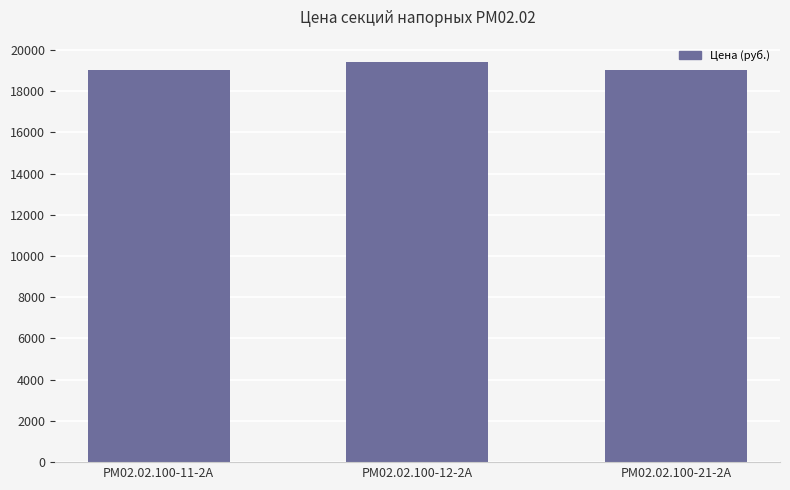

Are the bars grouped side by side (vs. stacked)?

No